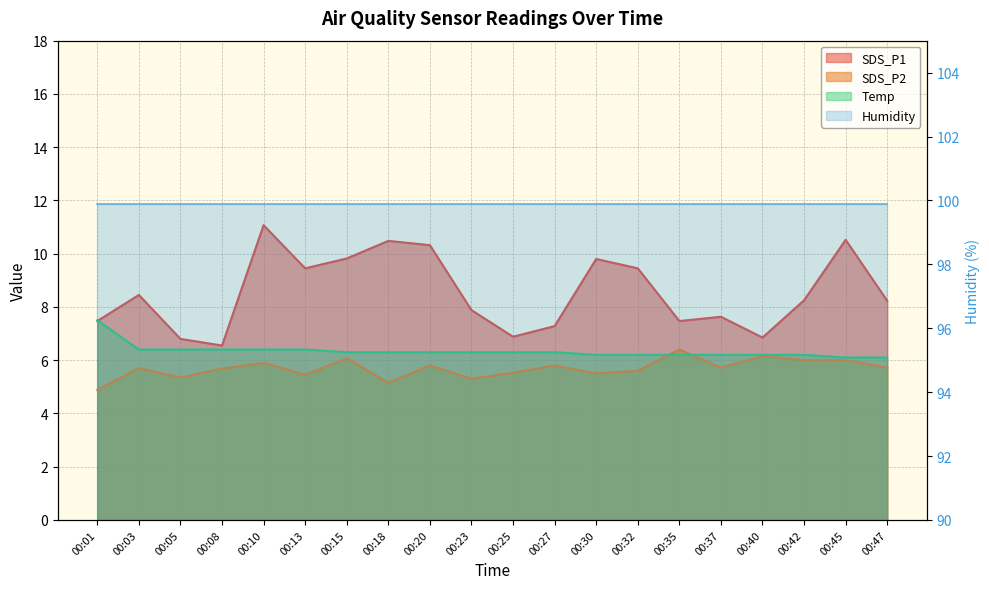

How many times do Temp and SDS_P2 cross each other?

2